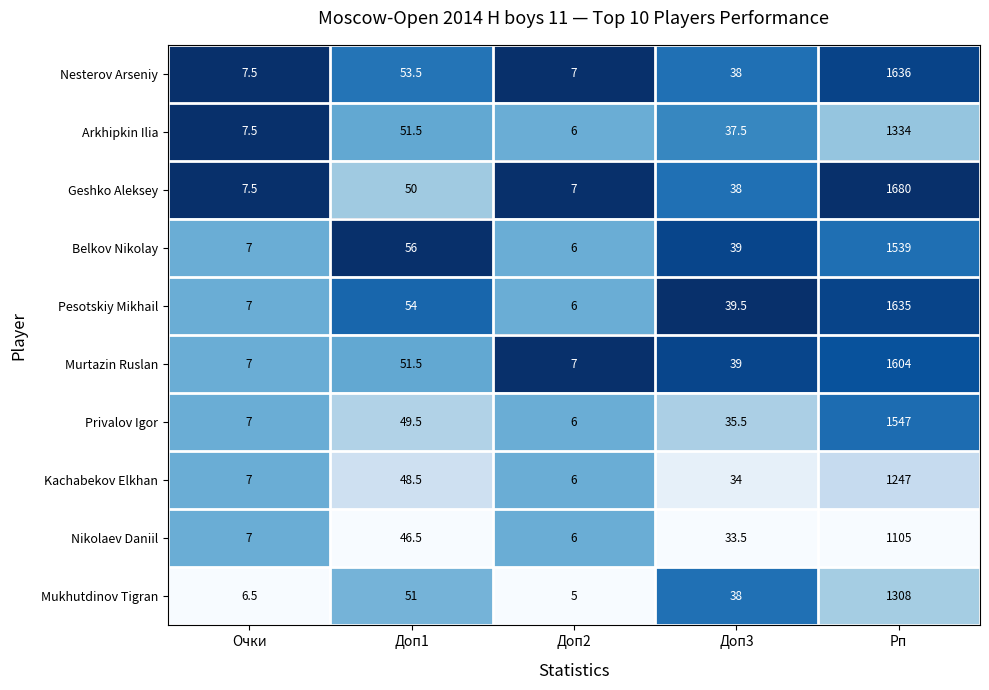

Which category has the highest value across all series?

Рп